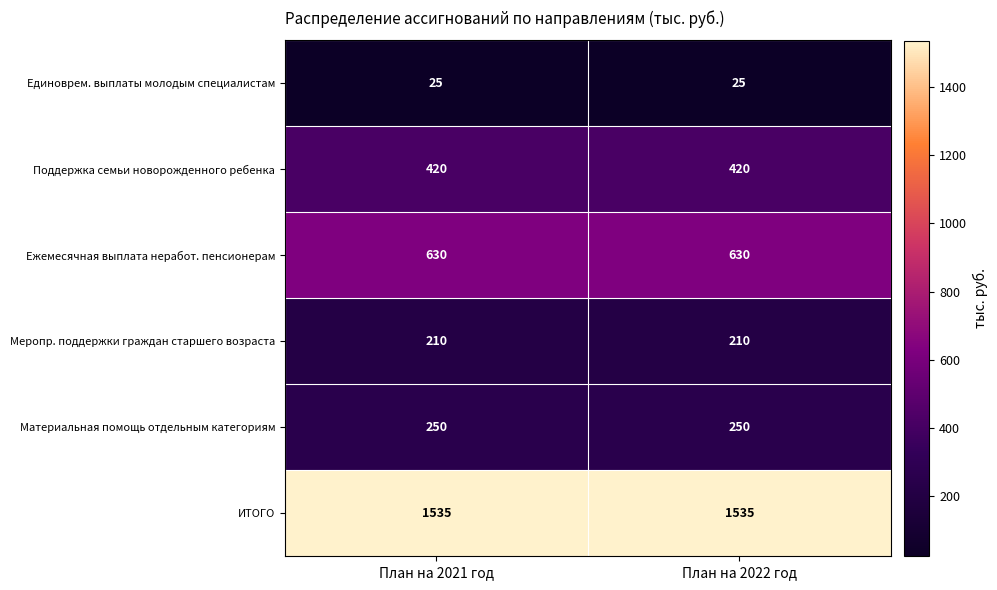

Reading left to right, what are all the values shown in this chart?

Единоврем. выплаты молодым специалистам: 25	25
Поддержка семьи новорожденного ребенка: 420	420
Ежемесячная выплата неработ. пенсионерам: 630	630
Меропр. поддержки граждан старшего возраста: 210	210
Материальная помощь отдельным категориям: 250	250
ИТОГО: 1535	1535